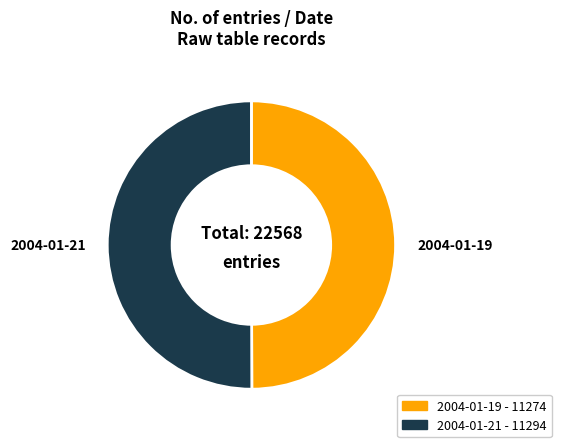

What is the ratio of the value at 2004-01-21 to the value at 2004-01-19?

1.0